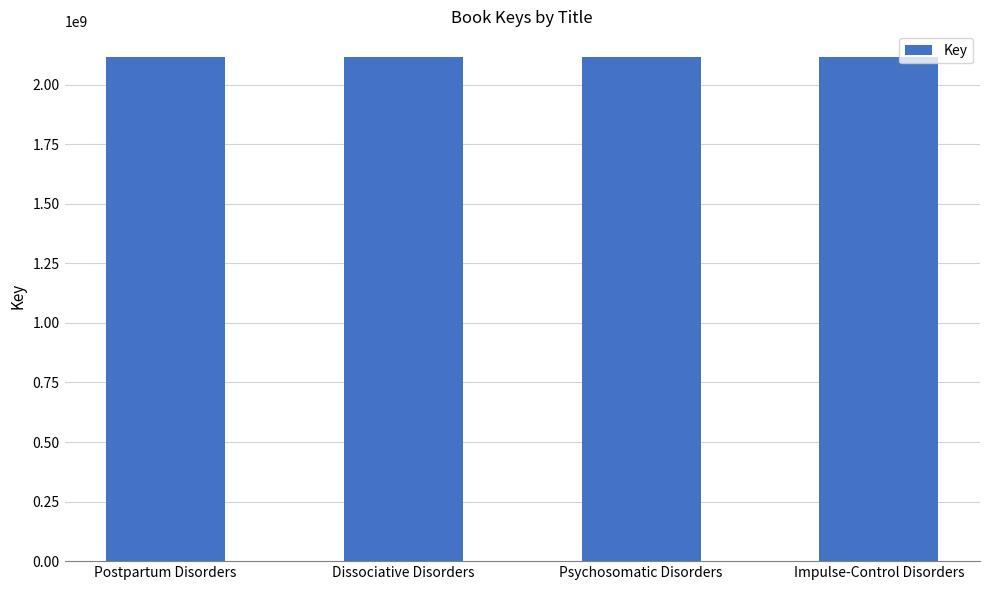

The chart shows a value of 1245314249 at Psychosomatic Disorders. True or false?

False